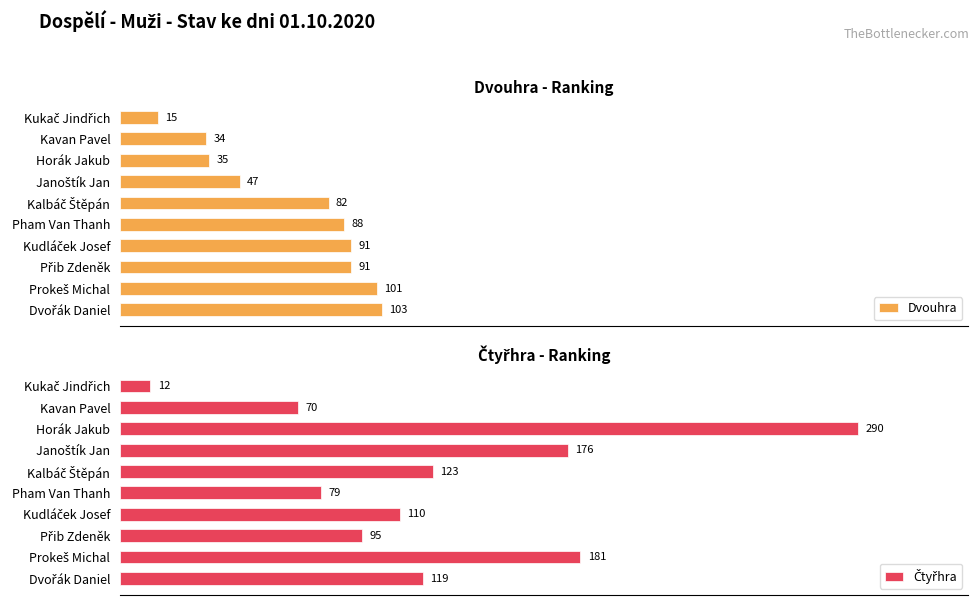

Between Kukač Jindřich and Pham Van Thanh, which series saw the biggest shift?

Dvouhra